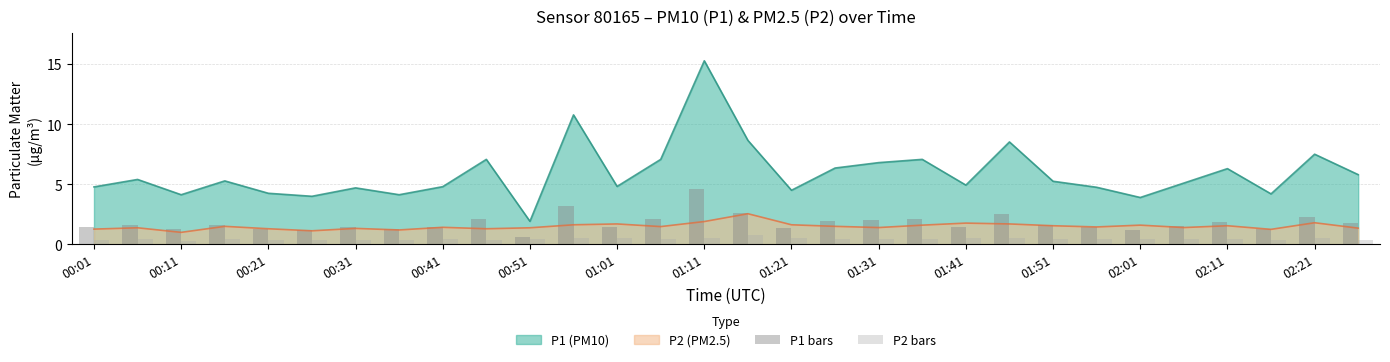

True or false: P2 (PM2.5) and P1 (PM10) intersect in this chart.

False